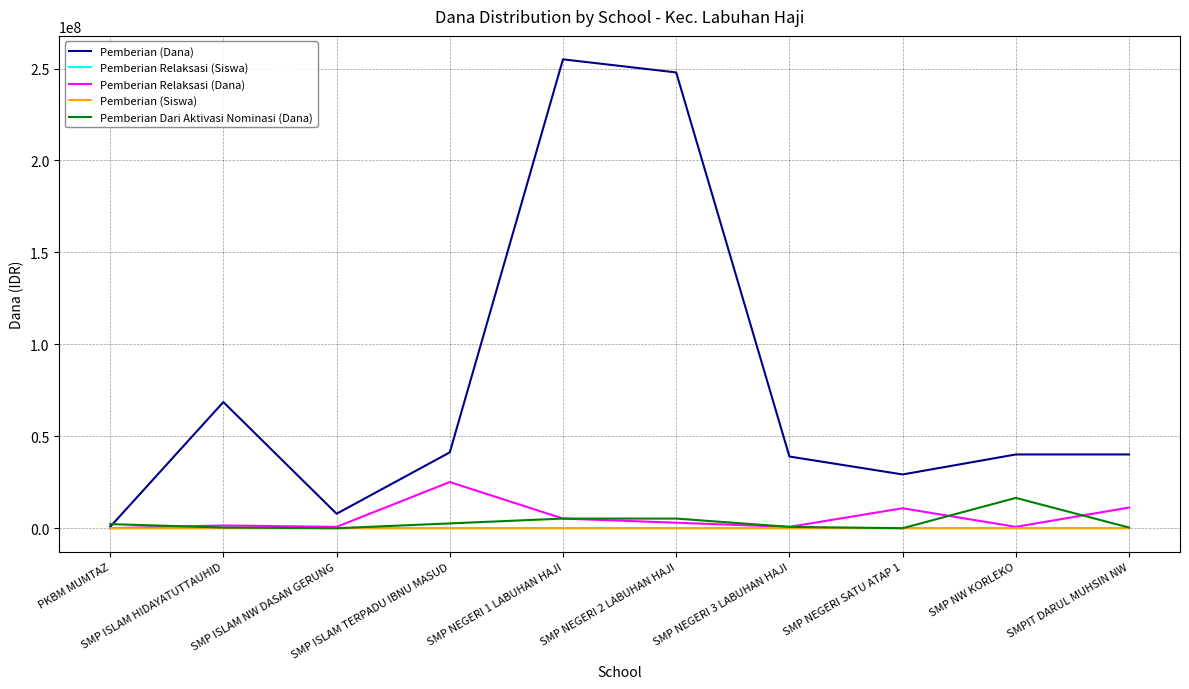

What are all the series names shown in the legend?

Pemberian (Dana), Pemberian Relaksasi (Siswa), Pemberian Relaksasi (Dana), Pemberian (Siswa), Pemberian Dari Aktivasi Nominasi (Dana)